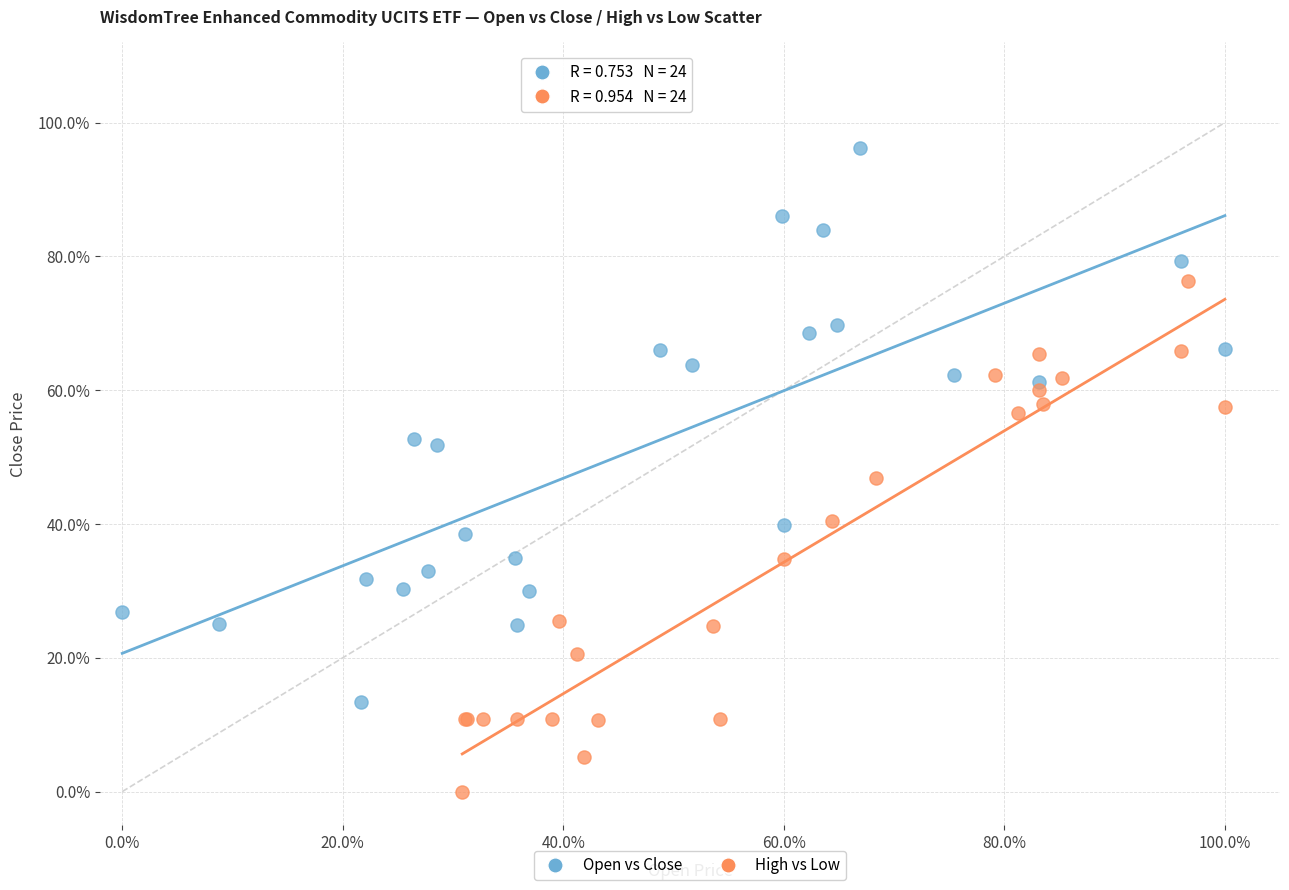

Which series has the widest spread of Y values?

Open vs Close